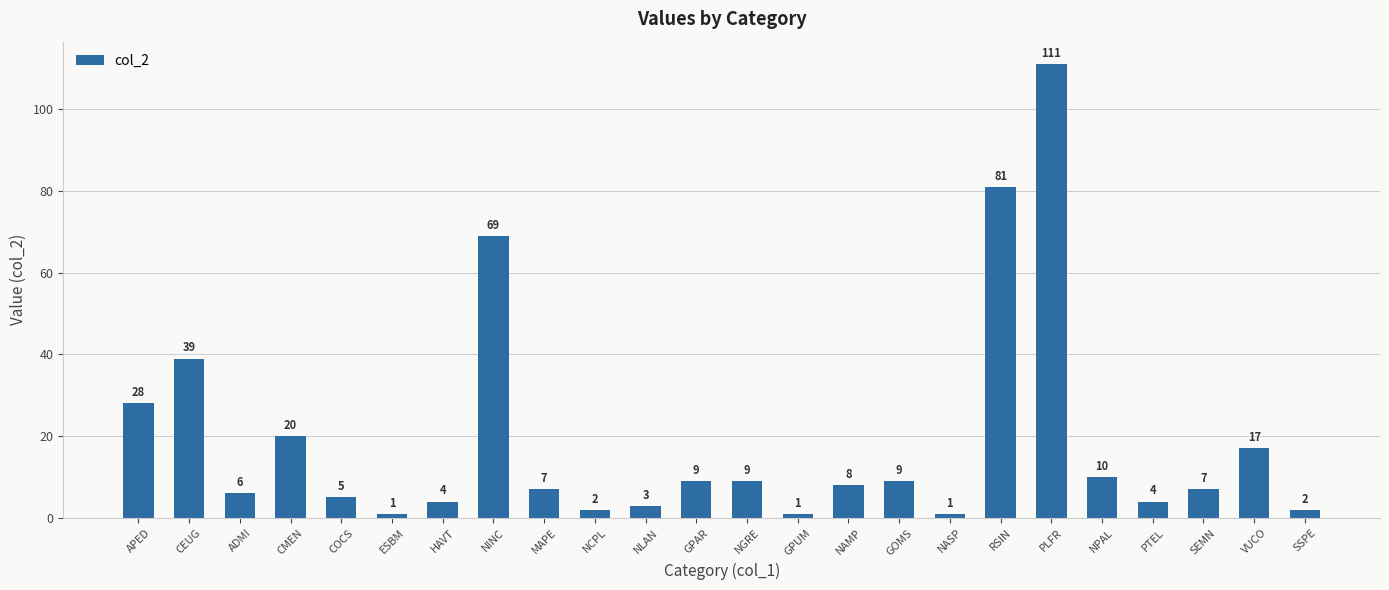

Where does the data first go above 8?

APED